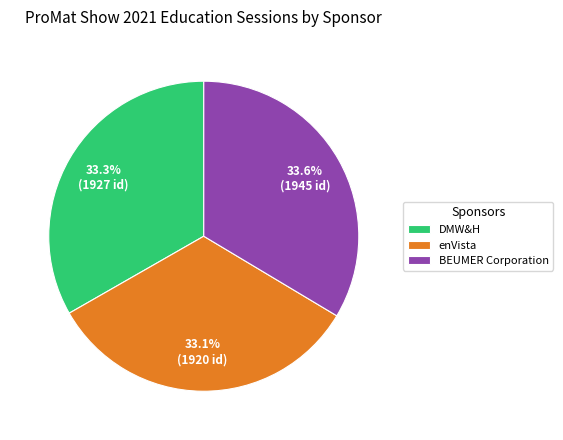

How much of the chart is everything except DMW&H?

66.7%